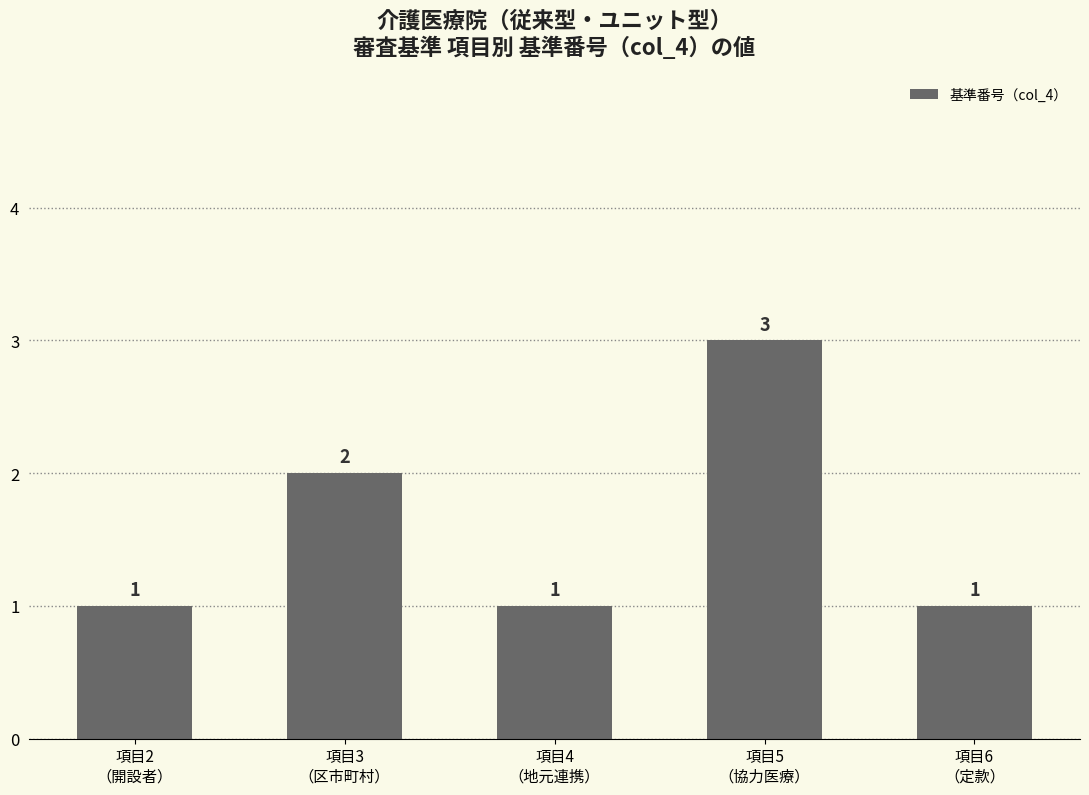

What value does the data have at 項目4
（地元連携）?

1